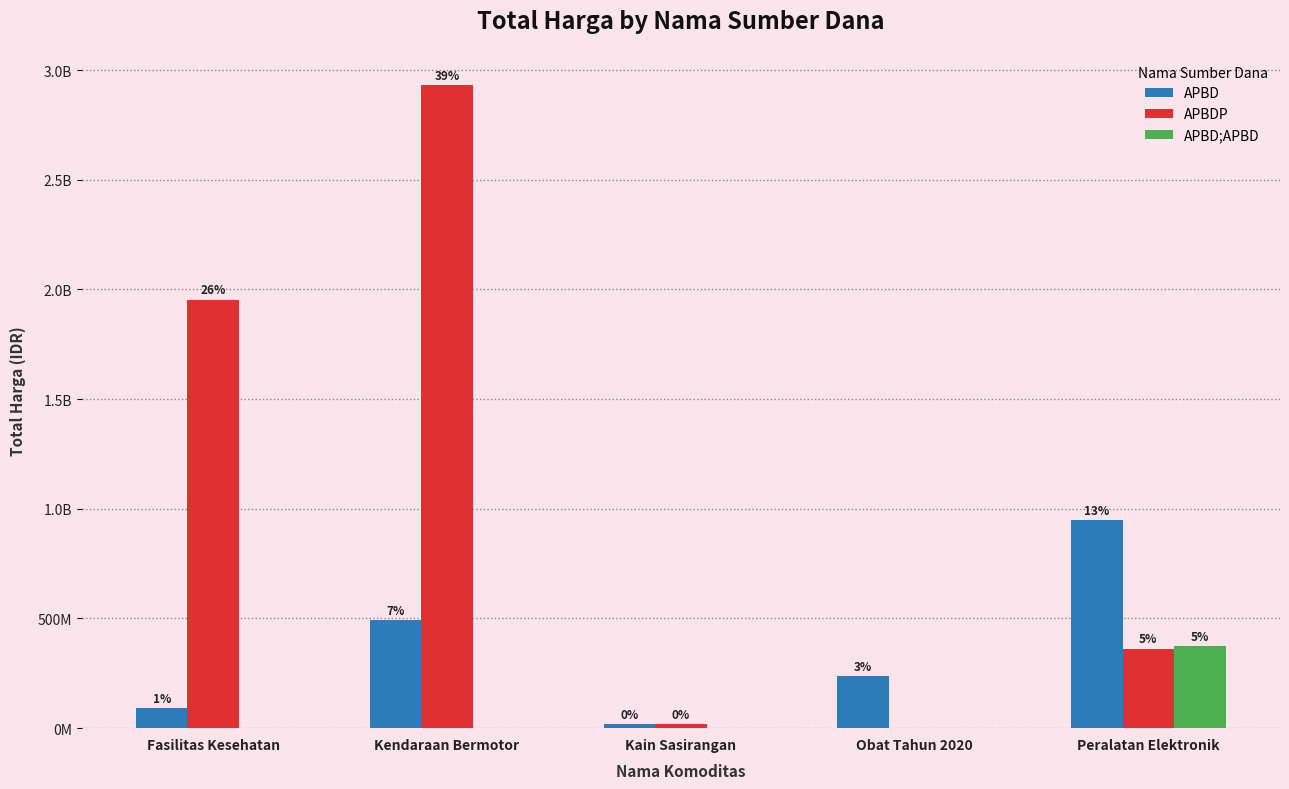

What is the minimum value for APBD?

18900000